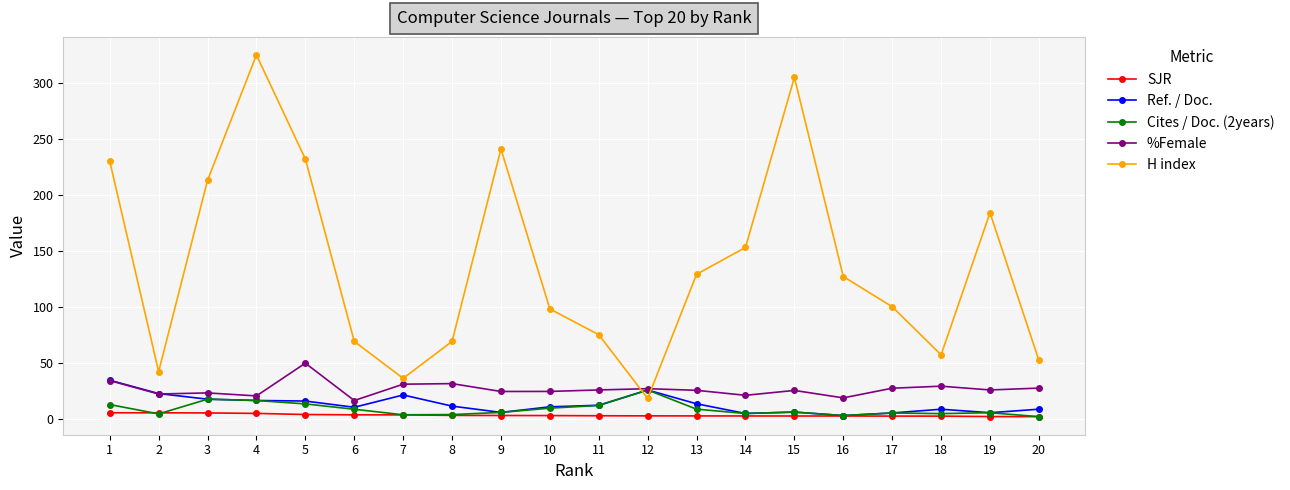

Where is the first local maximum for H index?

4